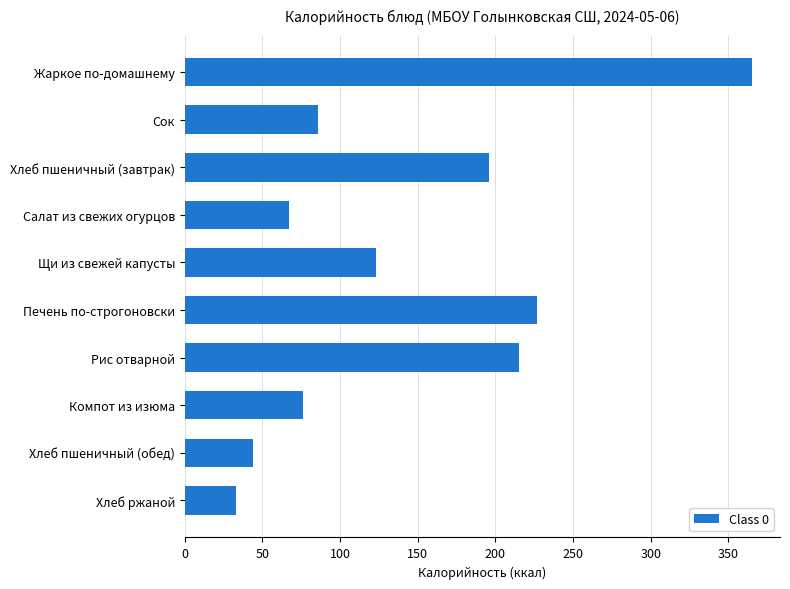

Is it true that the value at Салат из свежих огурцов is 115?

False